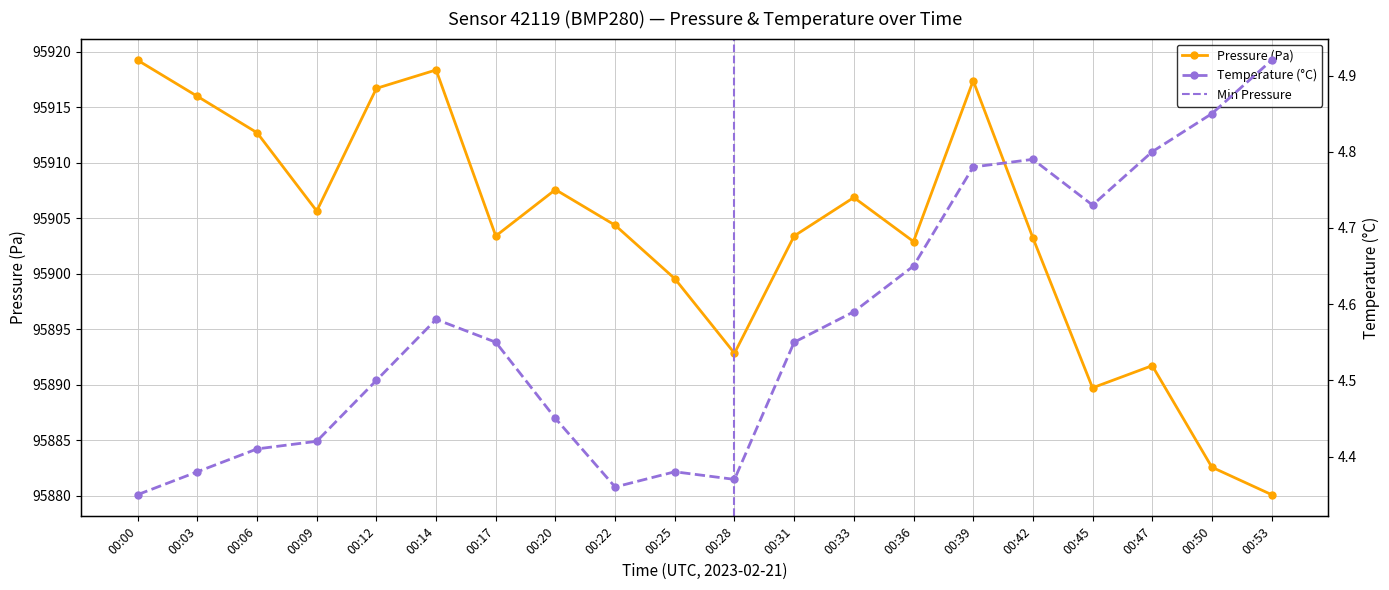

How many Temperature (°C) values are between 4 and 5?

20